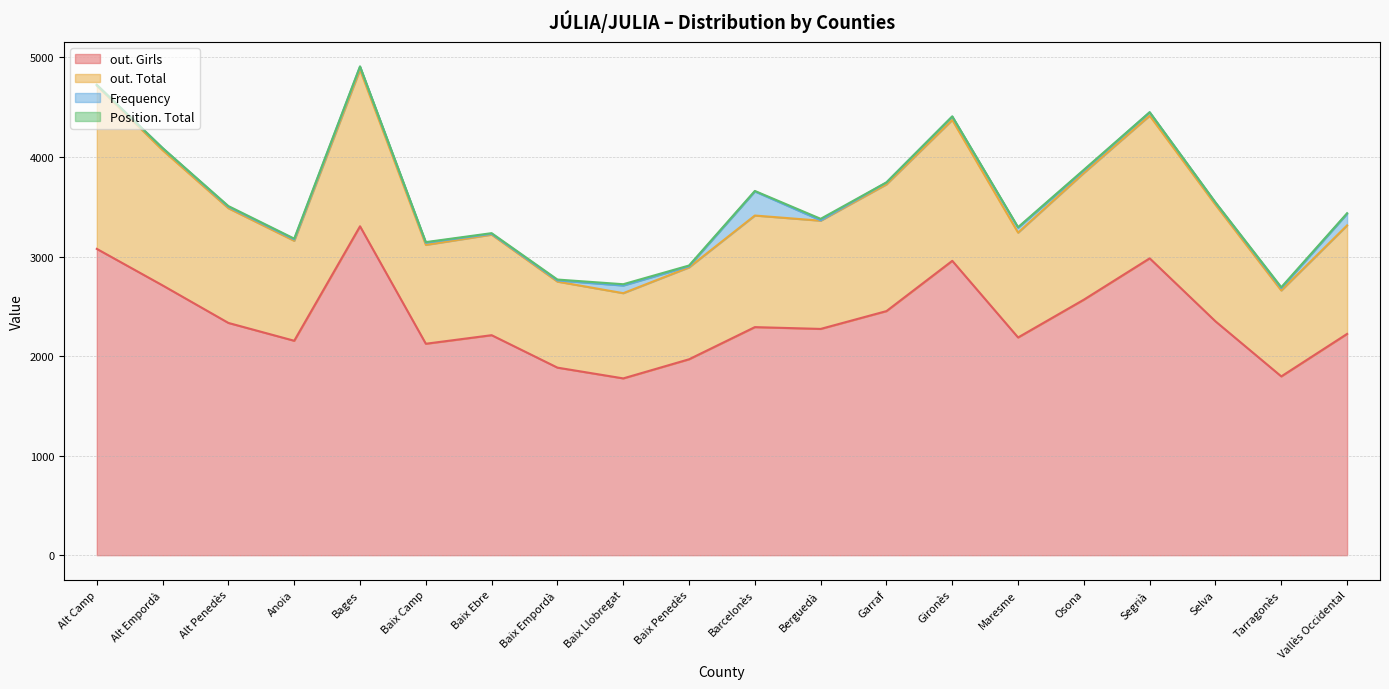

What is the difference between the maximum and minimum values in the out. Girls series?

1528